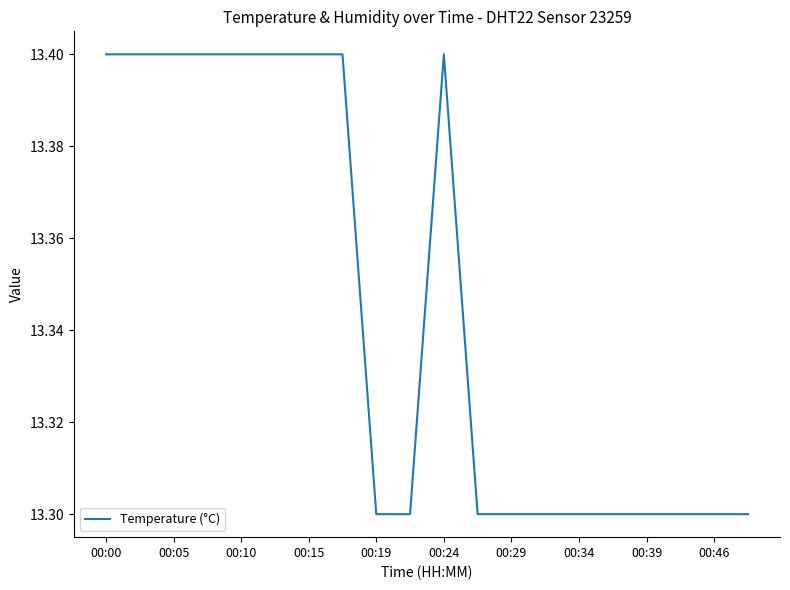

What is the minimum value shown in the chart?

13.3